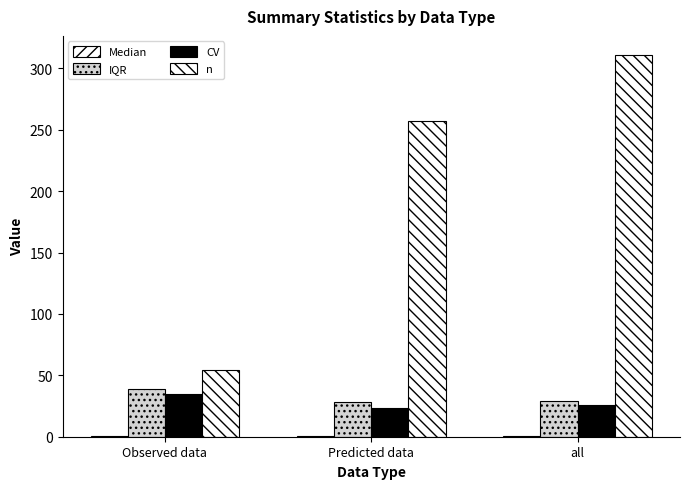

What is the value of the n bar at the 3rd from the left?

311.0